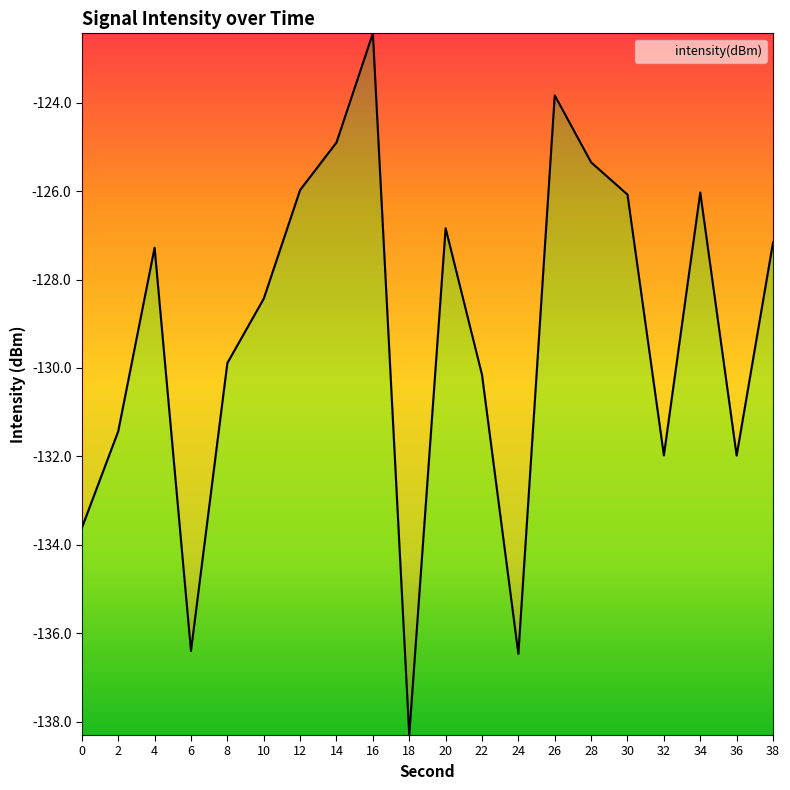

What is the change in value from 18 to 22?

+8.1